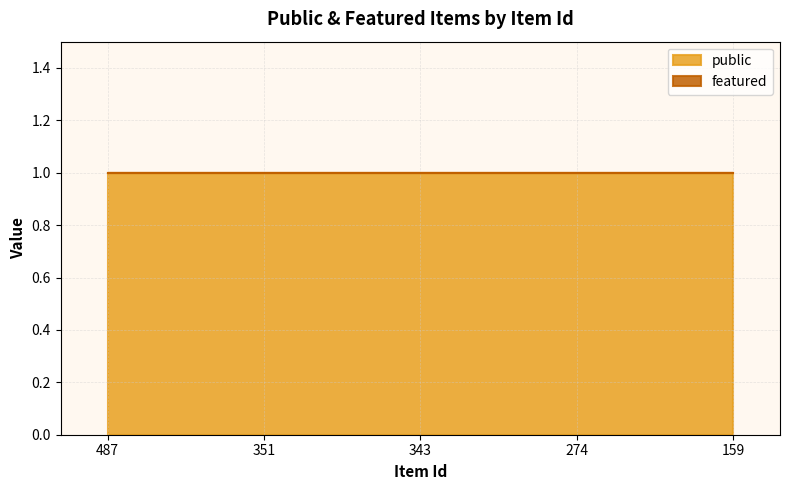

Does the chart display data point markers on the line(s)?

No